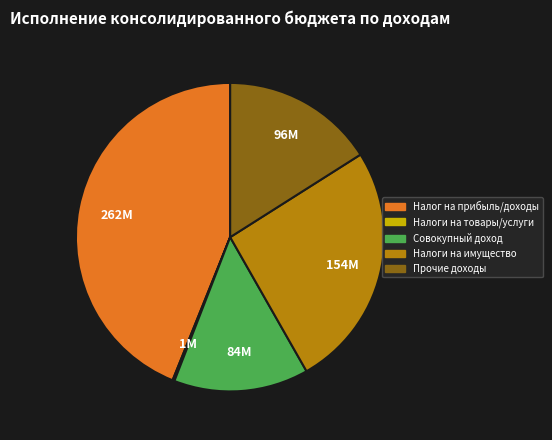

Is there a majority slice in this chart?

No